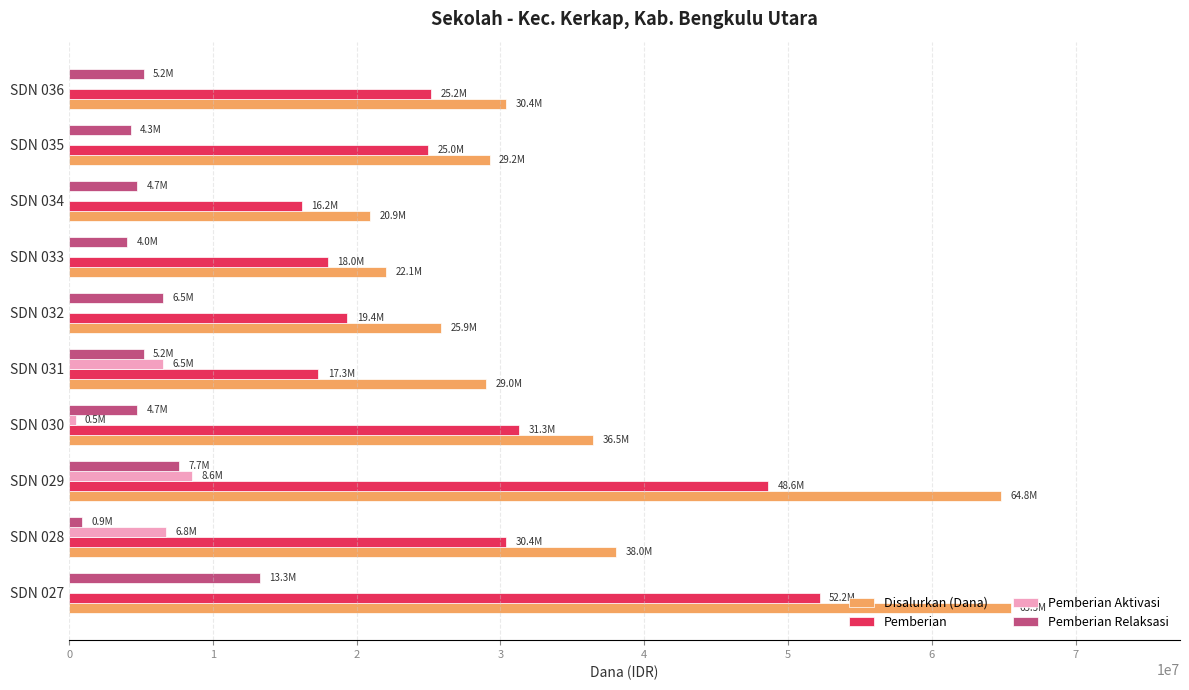

Between SDN 027 and SDN 033, which series saw the biggest shift?

Disalurkan (Dana)